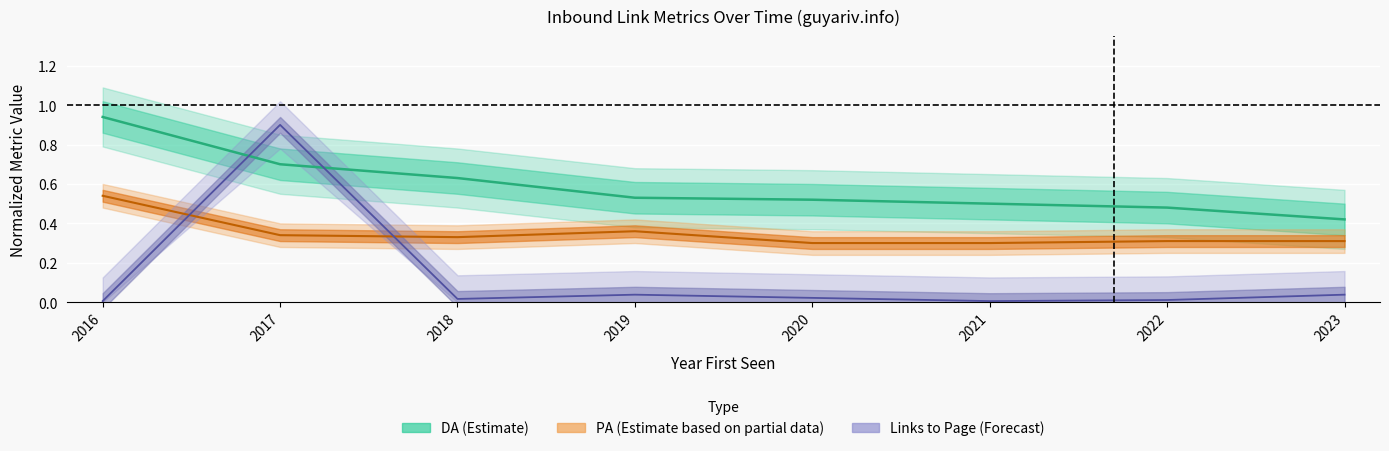

Reading left to right, what are all the values shown in this chart?

DA: 0.9	0.7	0.6	0.5	0.5	0.5	0.5	0.4
PA: 0.5	0.3	0.3	0.4	0.3	0.3	0.3	0.3
Links to Page: 0.0	0.9	0.0	0.0	0.0	0.0	0.0	0.0